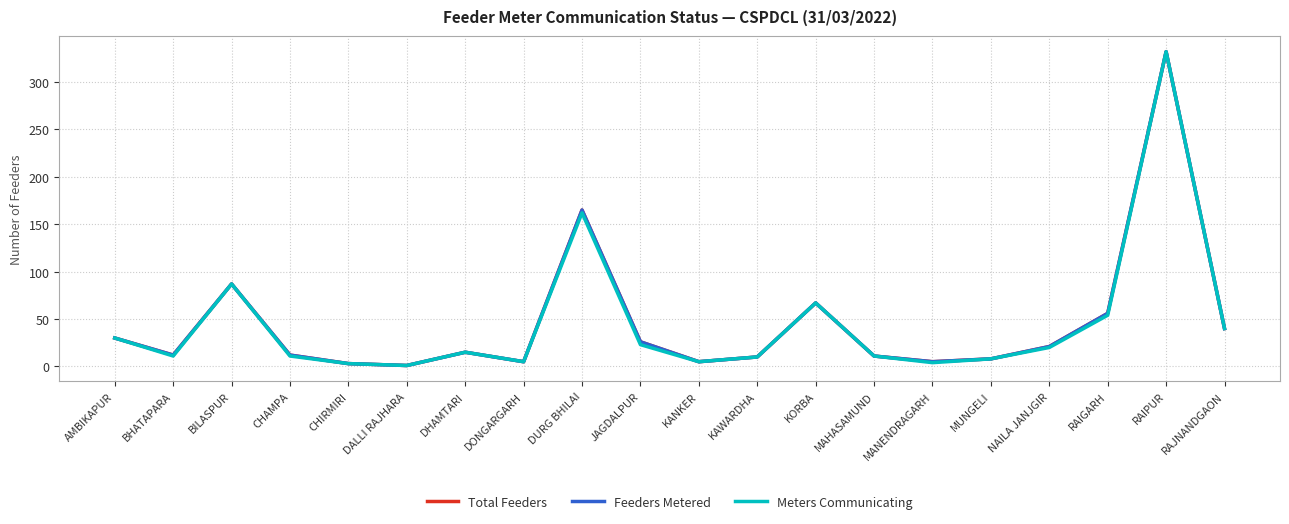

Which series has the widest spread of values?

Total Feeders